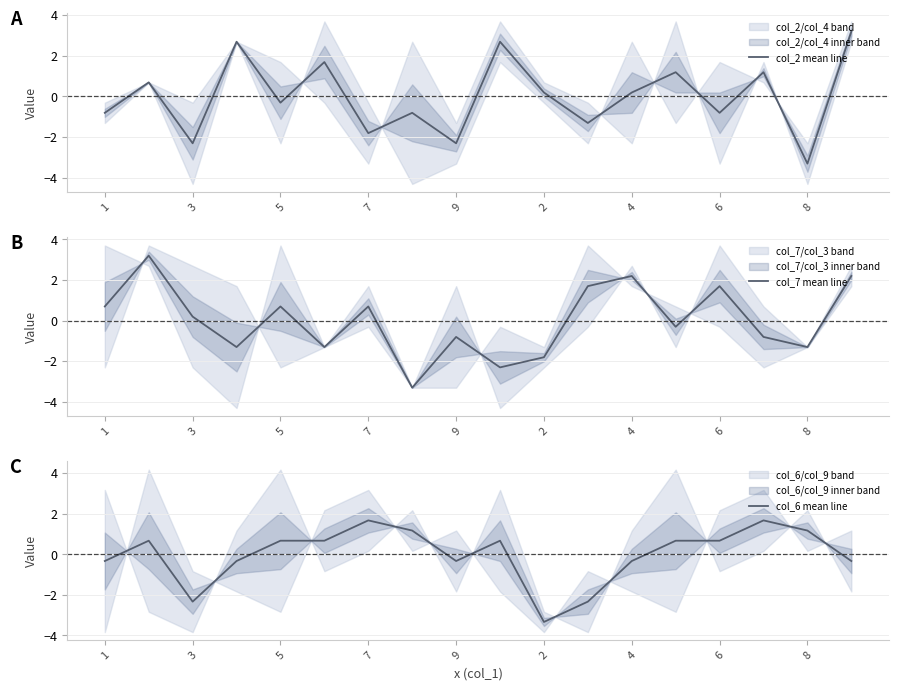

What is the difference between the maximum and minimum values in the col_2 mean line series?

6.5